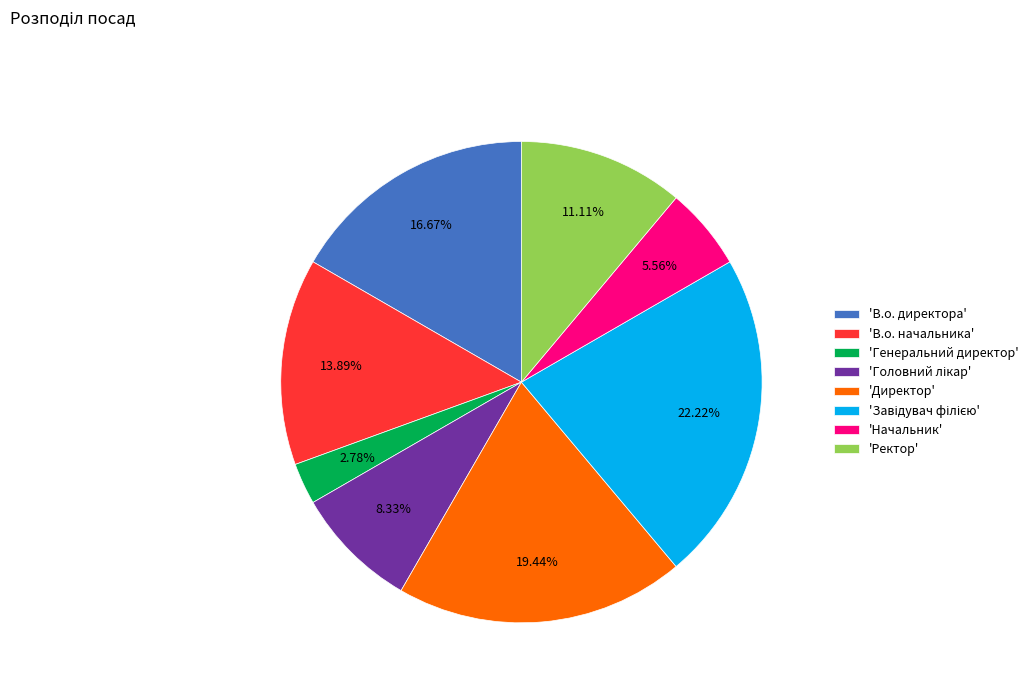

Between 'Ректор' and 'Начальник', which is larger?

'Ректор'